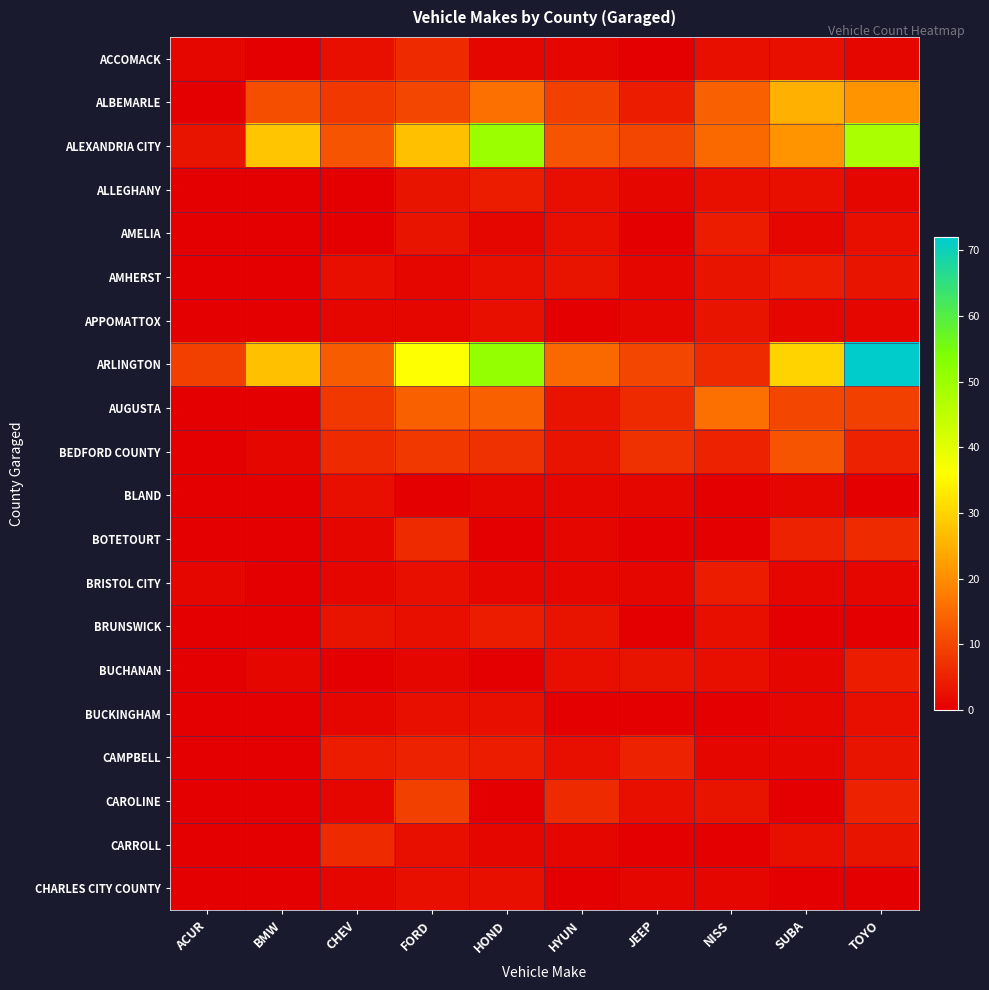

At which category is the sum across all series the highest?

TOYO